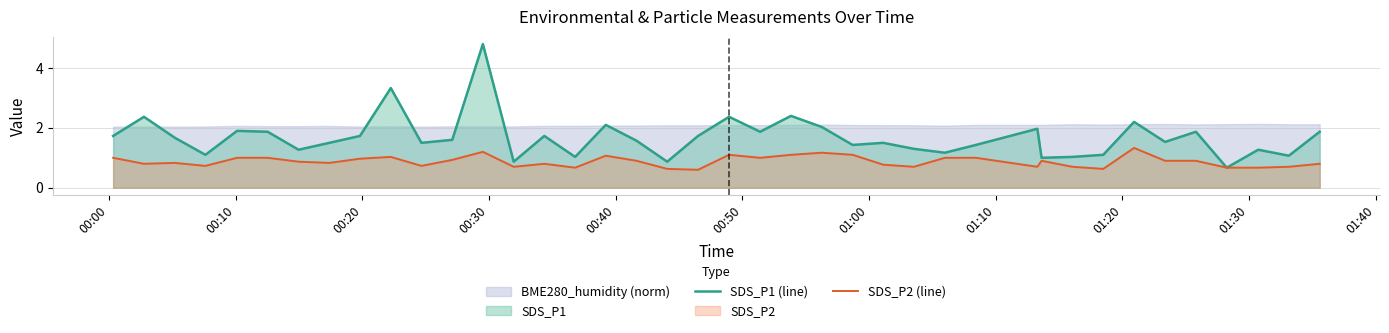

How many lines are shown in the chart?

2